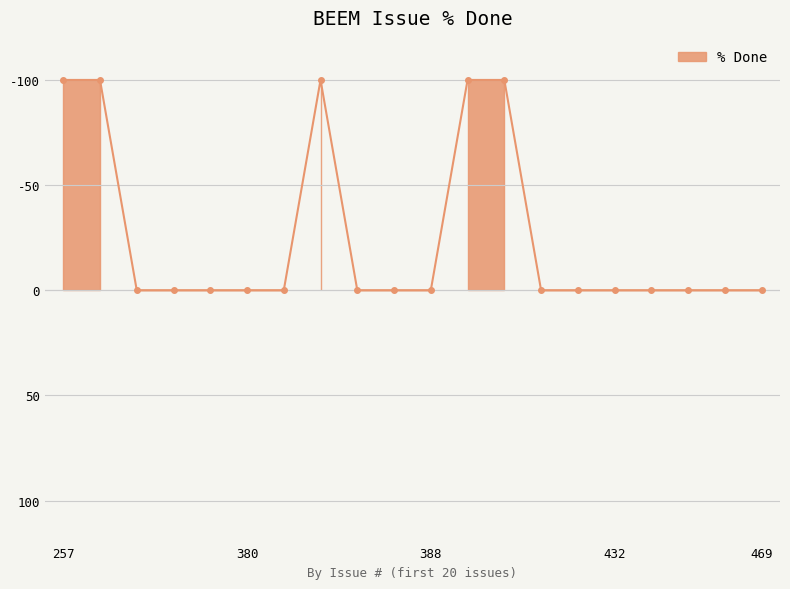

What is the minimum value shown in the chart?

-100